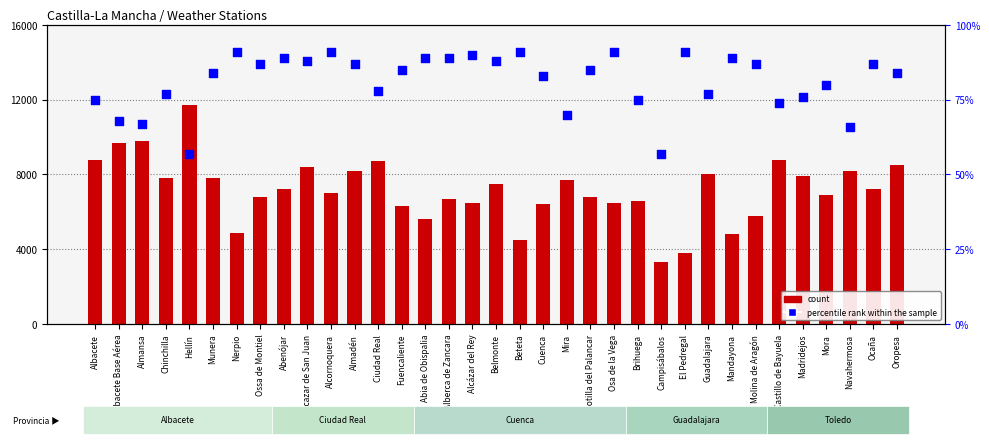

At how many categories does at least one series exceed 2782?

35